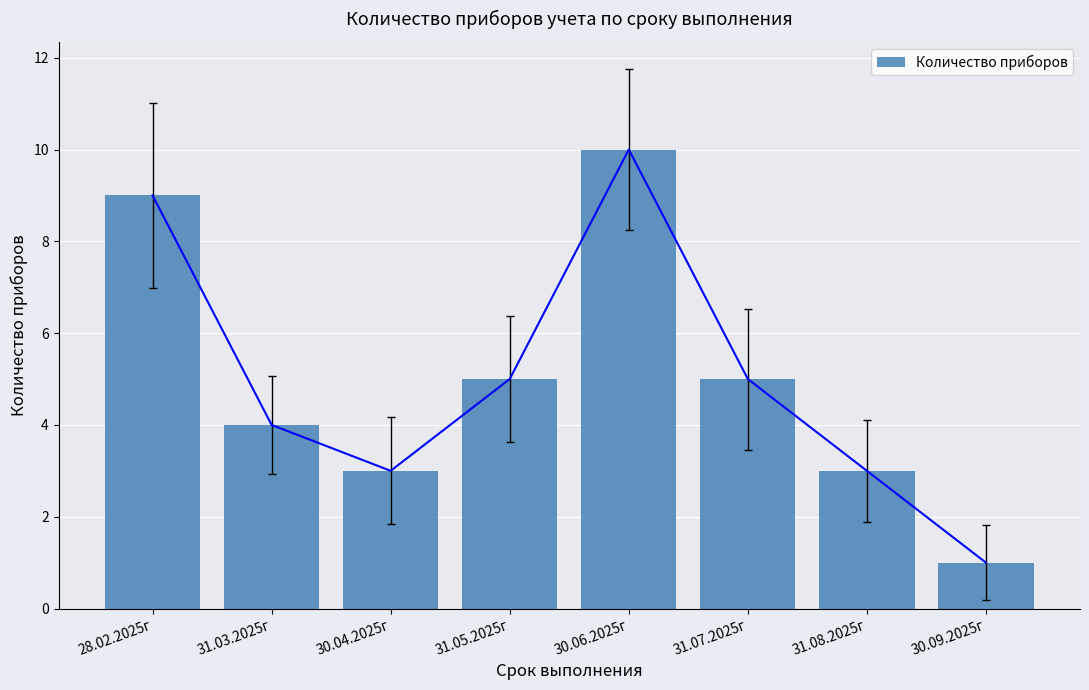

What is the difference between the values at 28.02.2025г and 30.06.2025г?

1